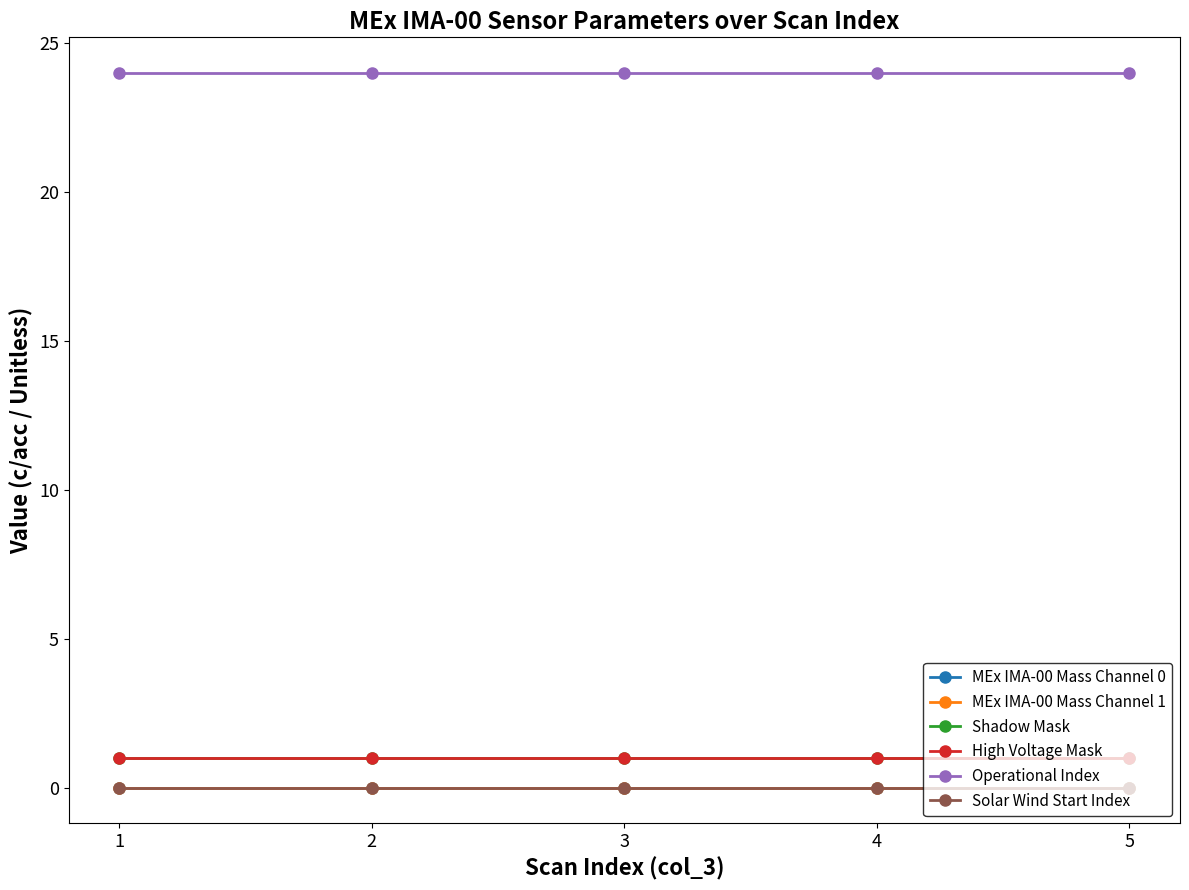

True or false: Shadow Mask and High Voltage Mask intersect in this chart.

False